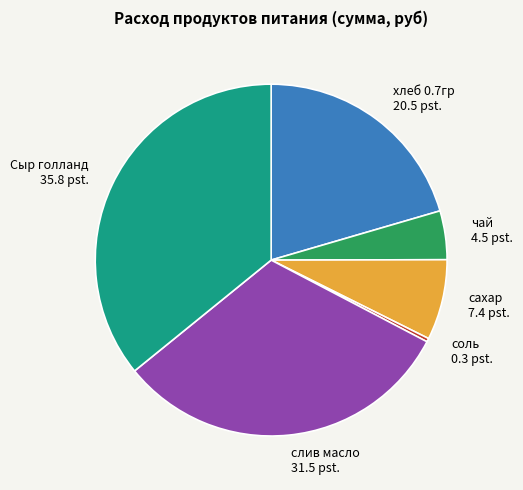

What is the ratio of the value at слив масло to the value at хлеб 0.7гр?

1.5